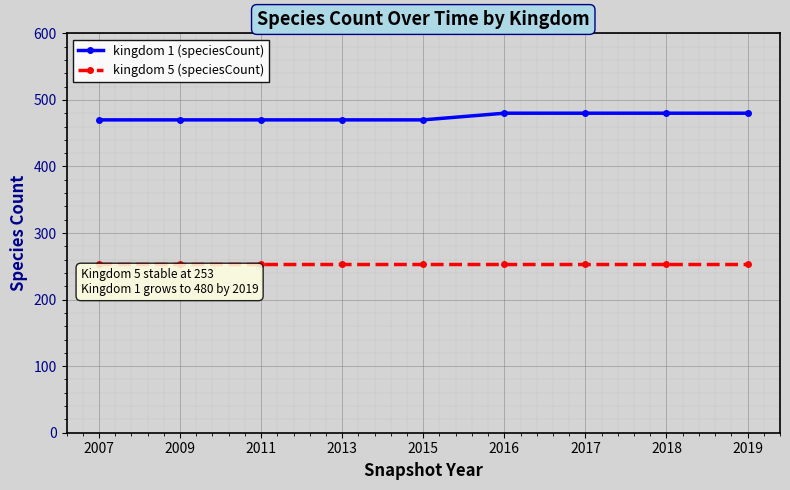

Does the chart display data point markers on the line(s)?

Yes